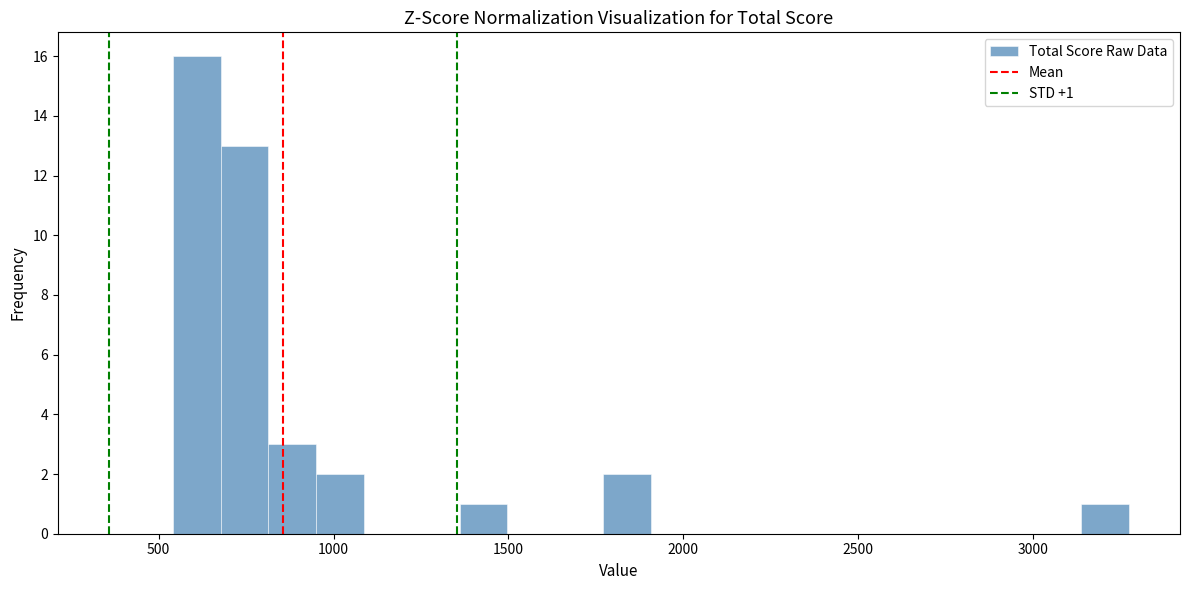

Around what value on the x-axis is the tallest bar? Give the approximate position of its centre, as read against the axis.

600